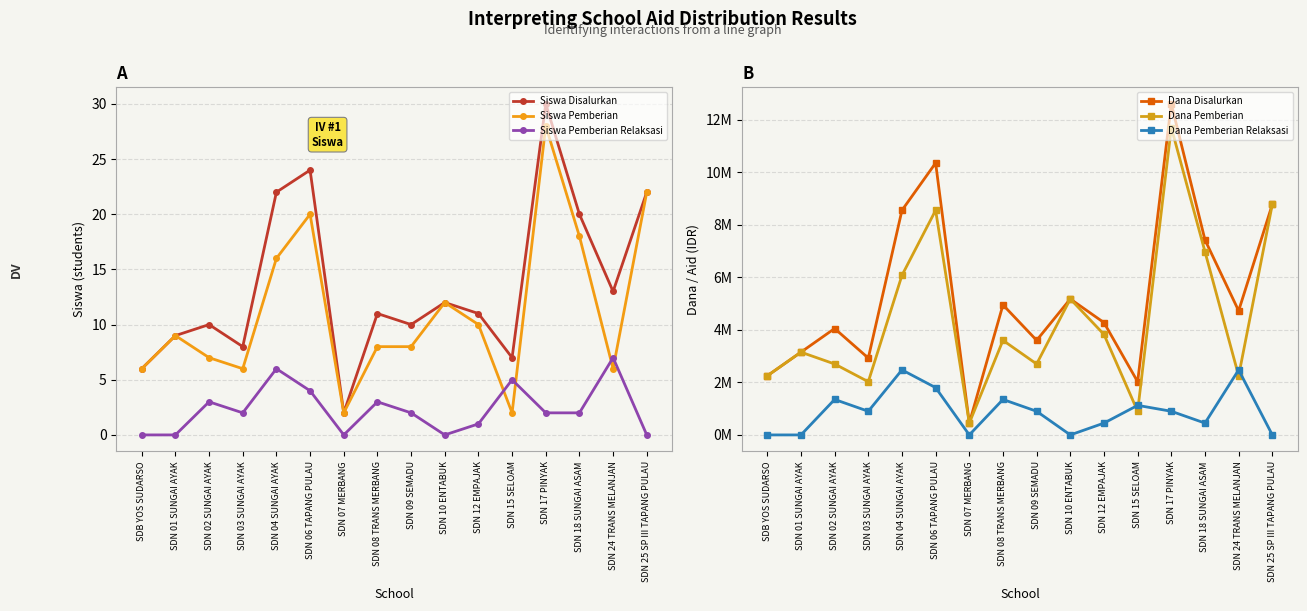

What is the sum of all Dana Pemberian Relaksasi values?

14175000